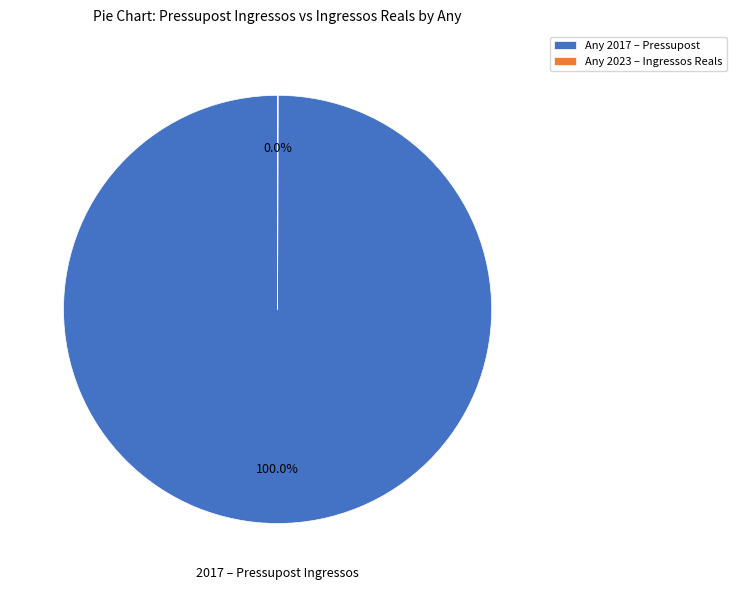

Is there any slice that represents more than half of the pie?

Yes